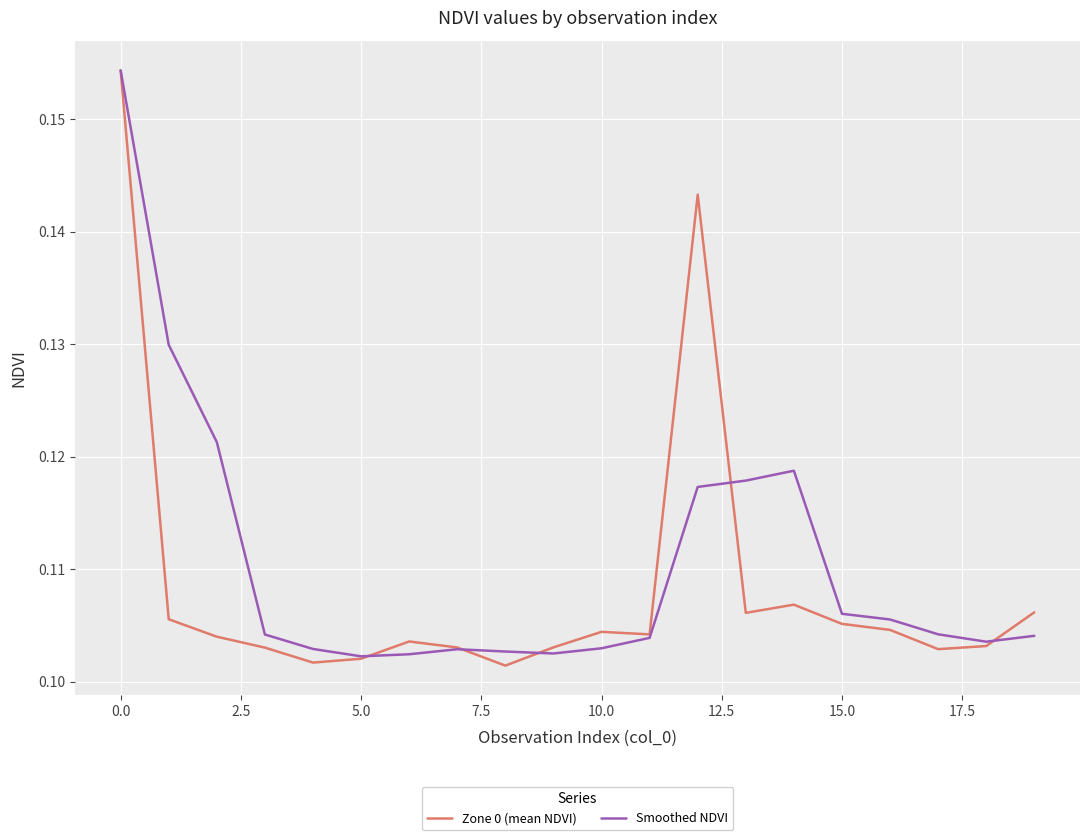

How many lines are shown in the chart?

2